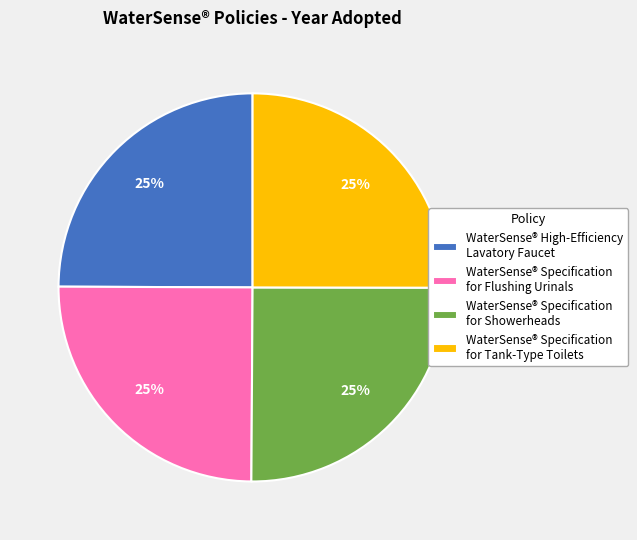

Is WaterSense® High-Efficiency Lavatory Faucet the majority of the pie?

No